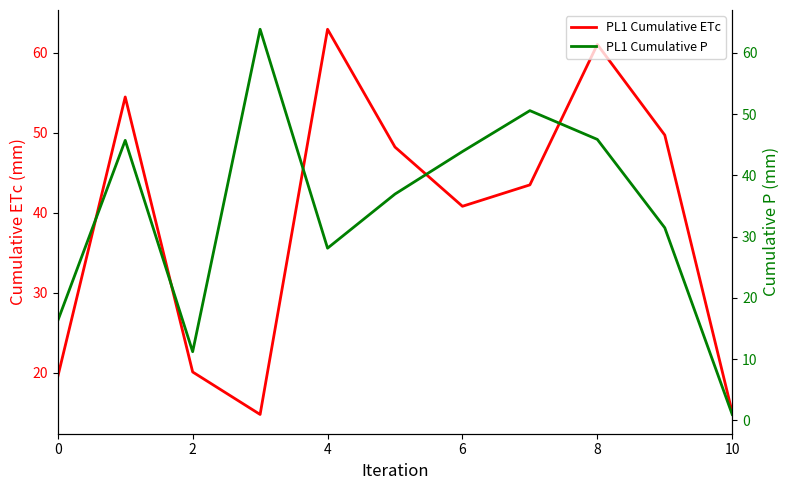

What is the minimum value shown in the chart?

1.0